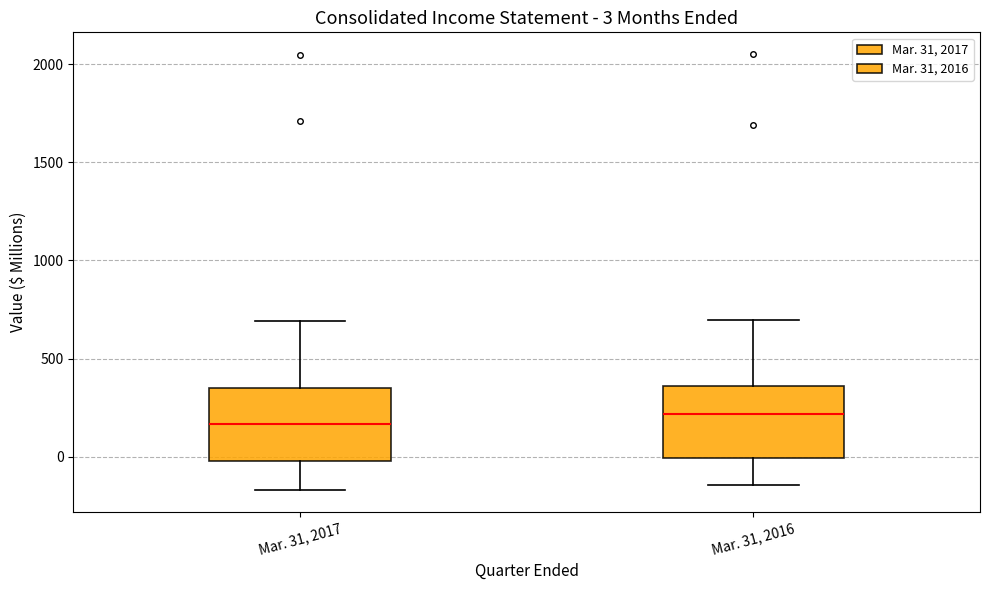

Which box has the highest median line?

Mar. 31, 2016